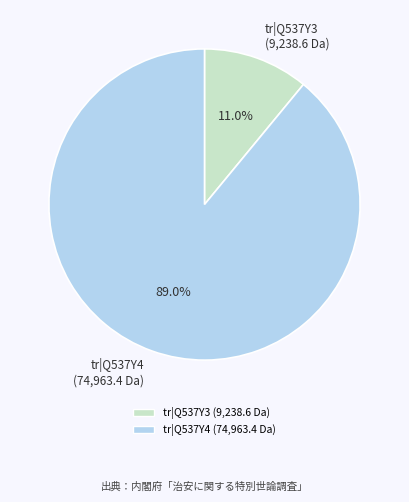

Between tr|Q537Y4 (74,963.4 Da) and tr|Q537Y3 (9,238.6 Da), which is larger?

tr|Q537Y4 (74,963.4 Da)